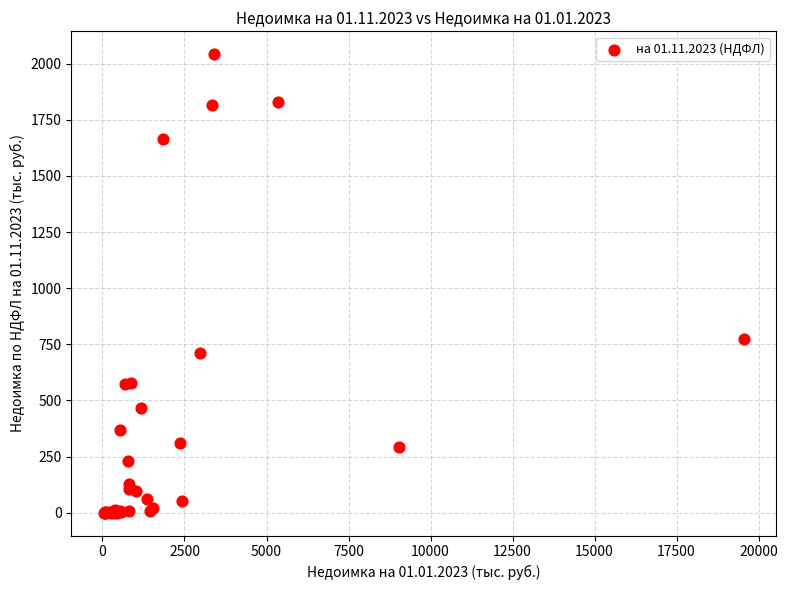

What Y value in the scatter plot is closest to 1021?

771.5